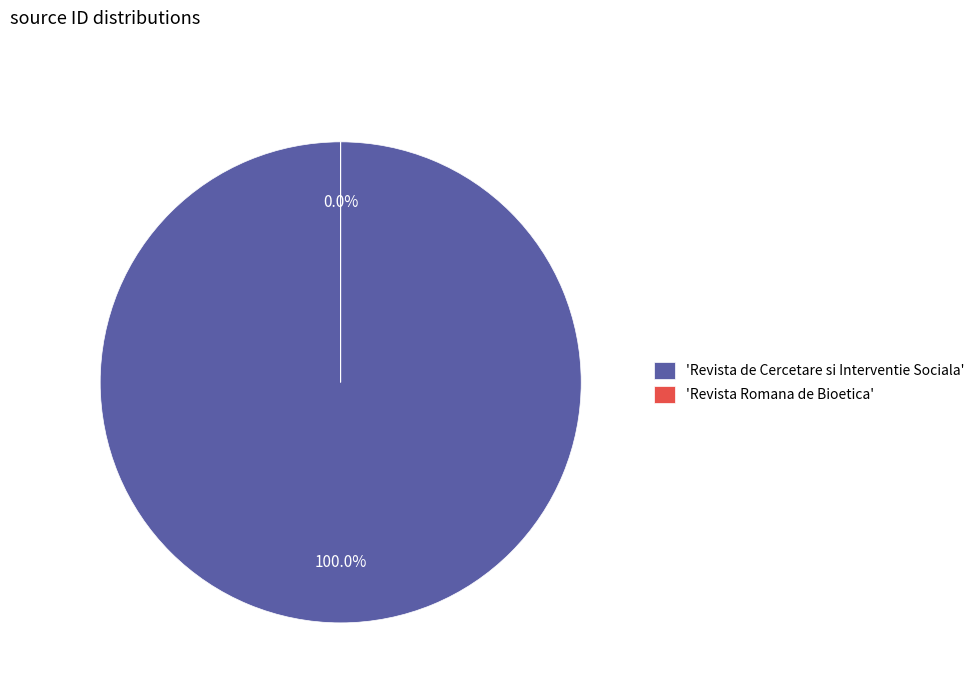

Is Revista Romana de Bioetica the majority of the pie?

No